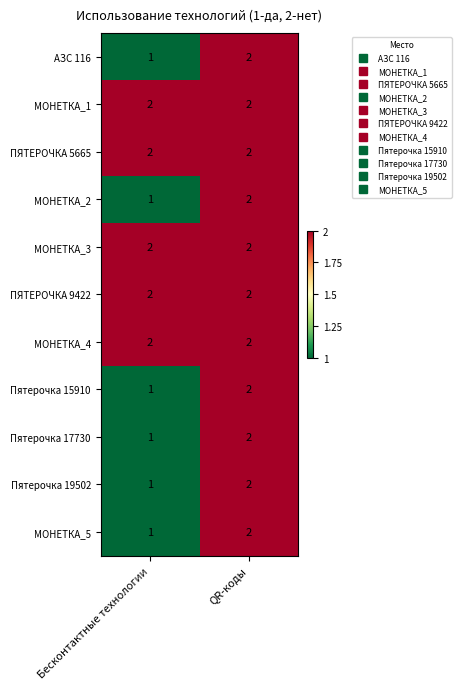

At which label is Пятерочка 19502 closest to 1?

Бесконтактные технологии